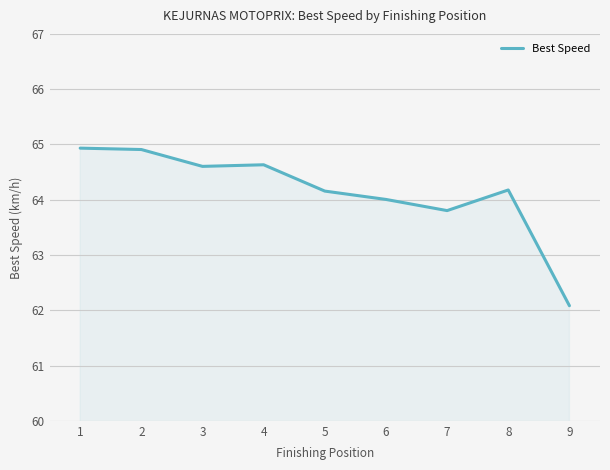

At which label does the data first exceed 64?

1